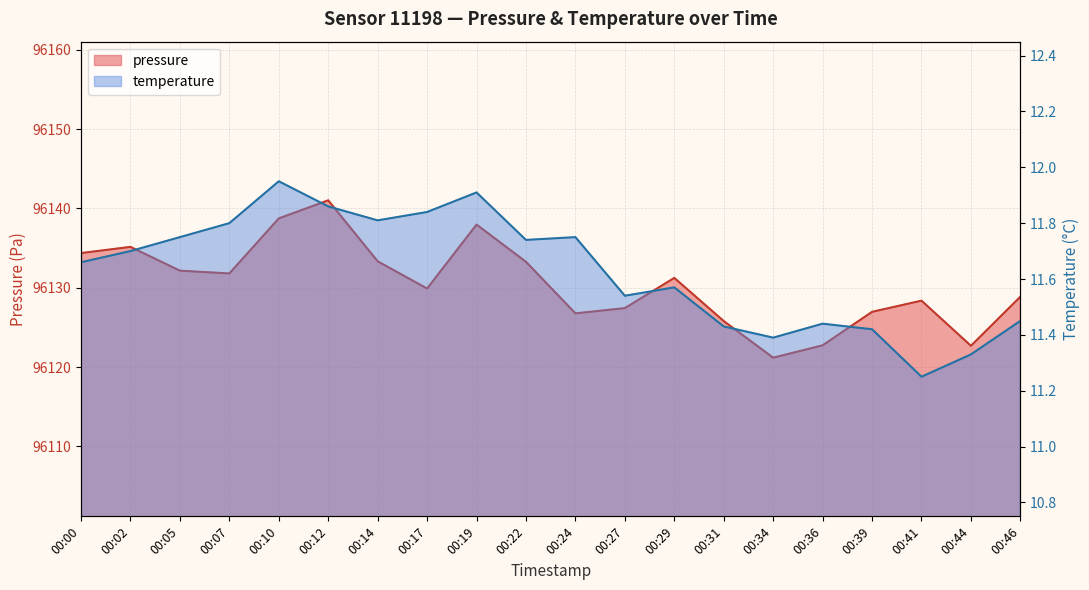

The value of pressure at 00:44 is 96122.7. True or false?

True